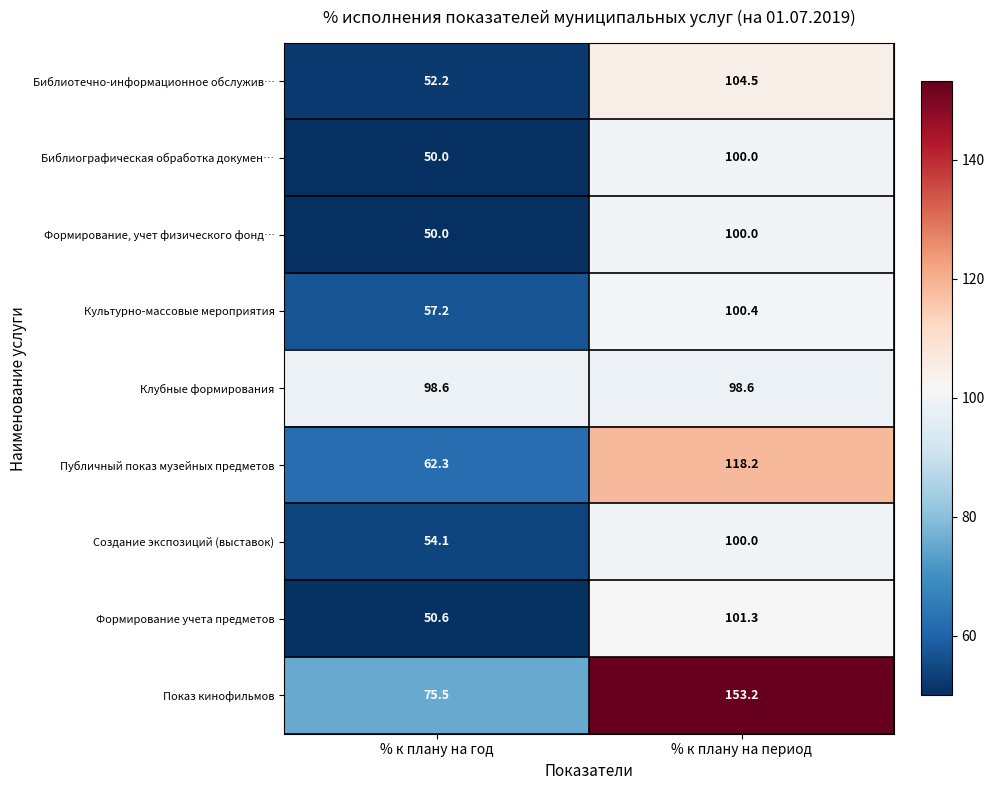

What is the difference between the maximum and minimum values in the Формирование, учет физического фонд… series?

50.0